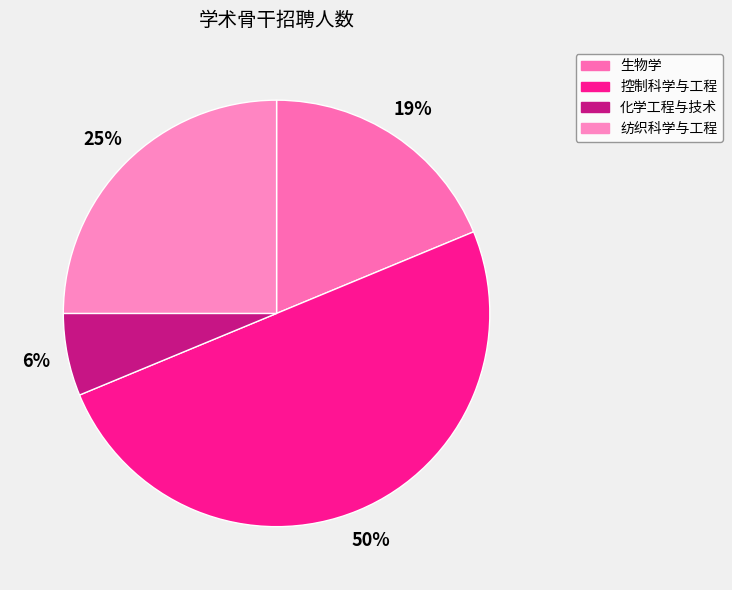

To the nearest percent, what is the difference between the 纺织科学与工程 and 化学工程与技术 slice percentages?

19%